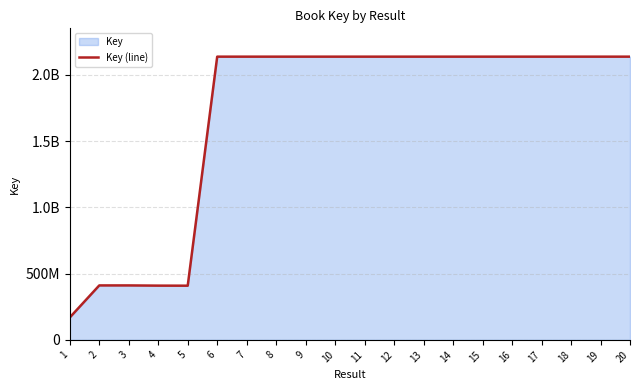

Reading left to right, transcribe all the data shown in this chart.

169103055	410979024	410977952	409397137	408937495	2137665401	2137685905	2137673435	2137673363	2137673375	2137673415	2137673395	2137688502	2137673425	2137688742	2137673445	2137688513	2137673105	2137673171	2137673149